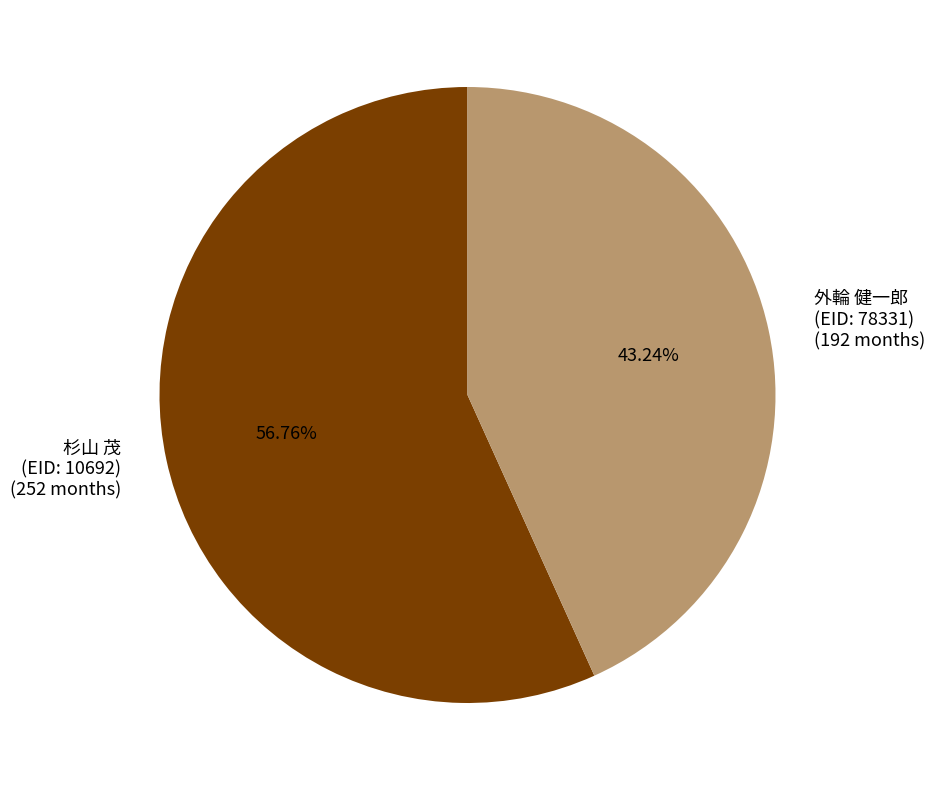

Is 外輪 健一郎 (EID: 78331) (192 months) the majority of the pie?

No